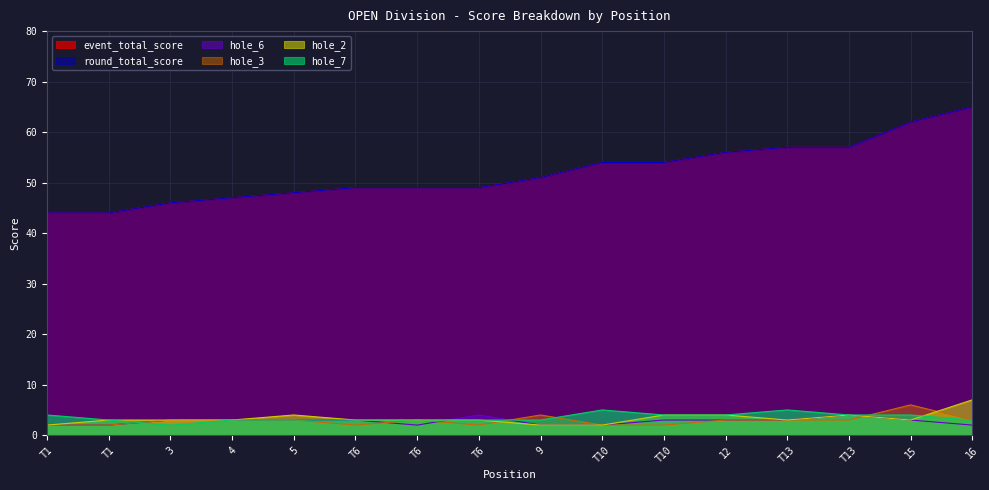

Where is the first local minimum for hole_3?

T6